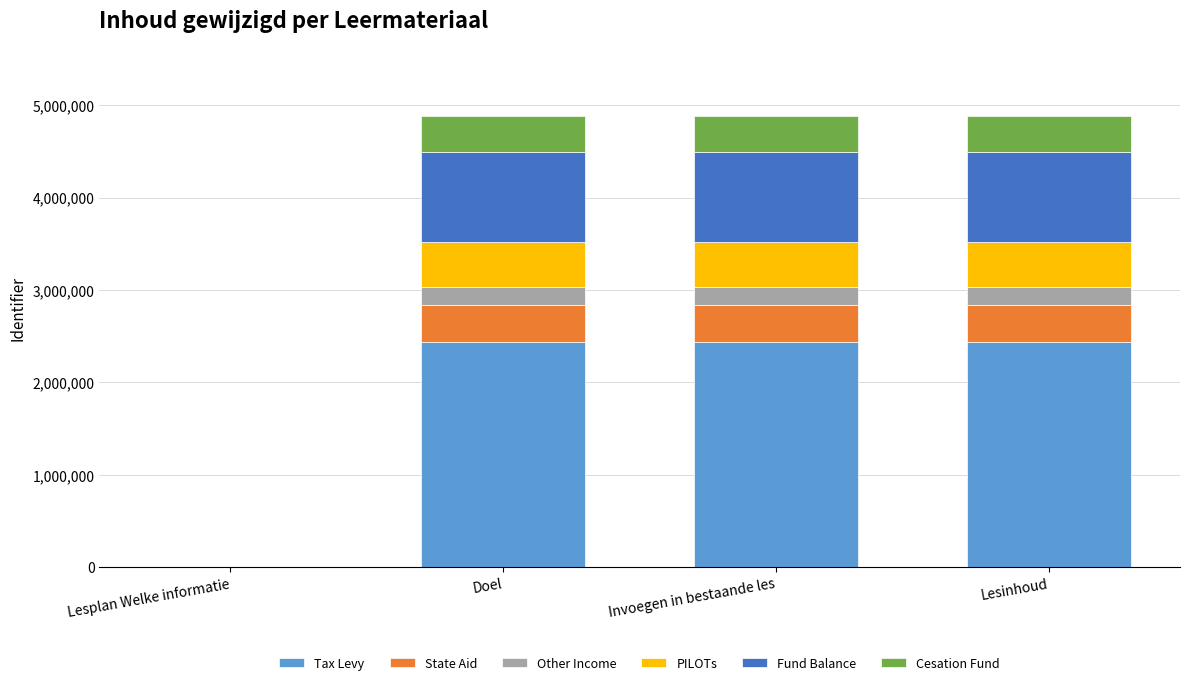

What is the total value across all series at Doel?

4885550